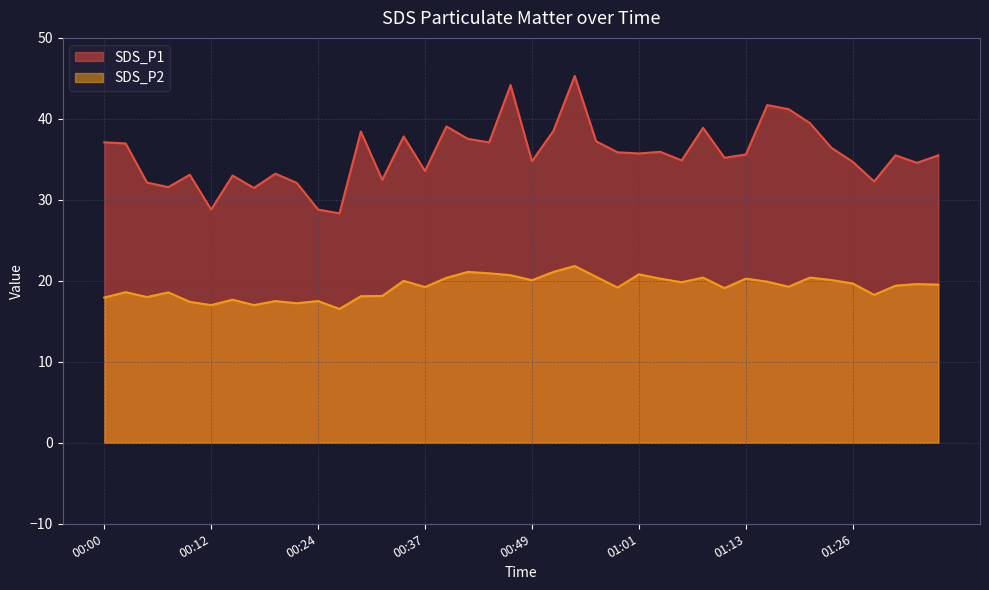

Where does the SDS_P1 series first go above 35?

00:00